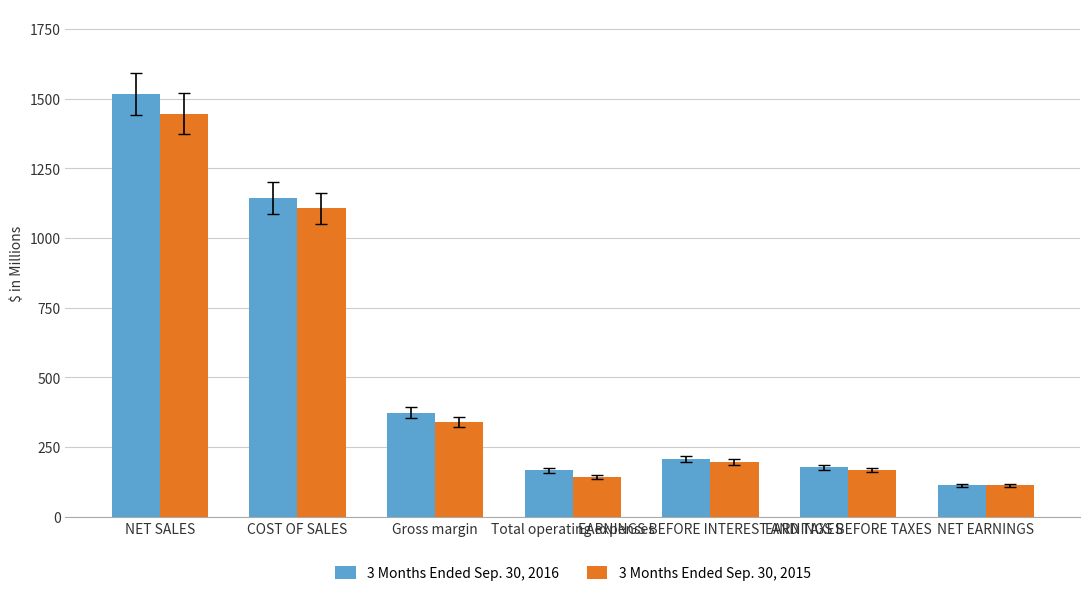

Count the number of data series in this chart.

2